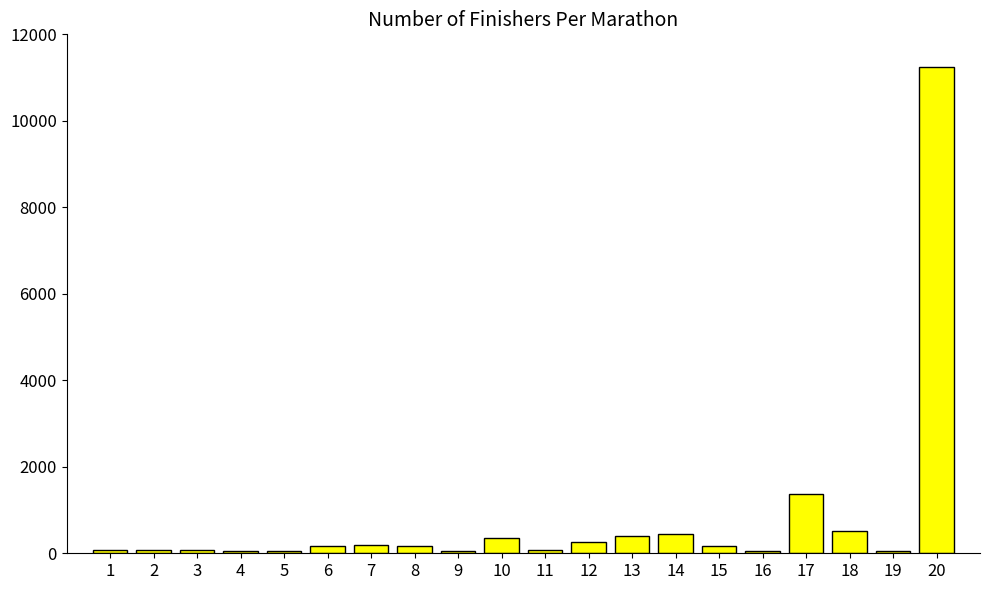

How many distinct data groups are displayed?

1